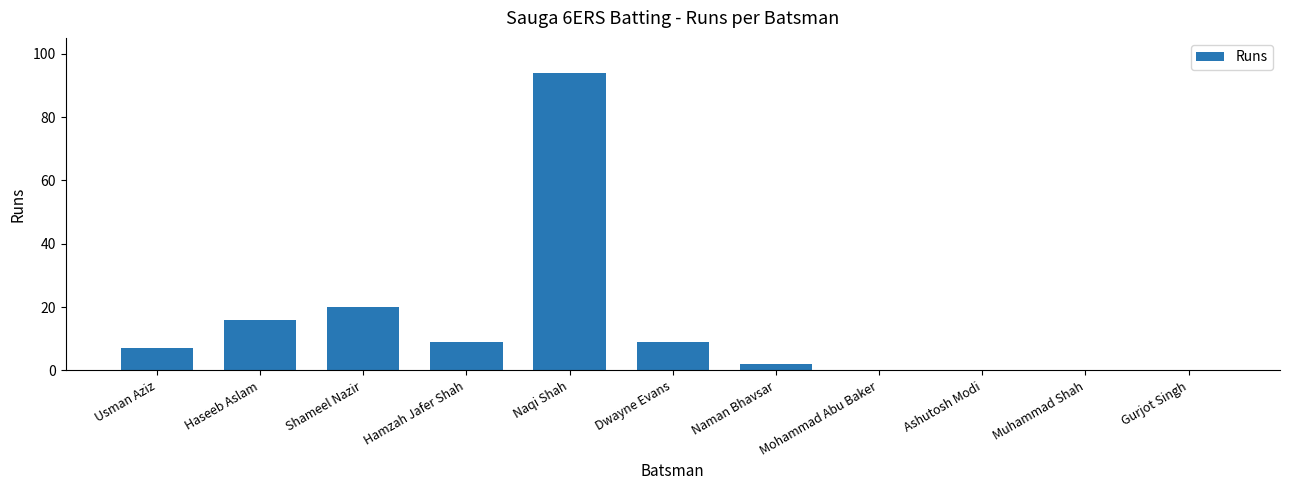

What is the change in value from Usman Aziz to Mohammad Abu Baker?

-7